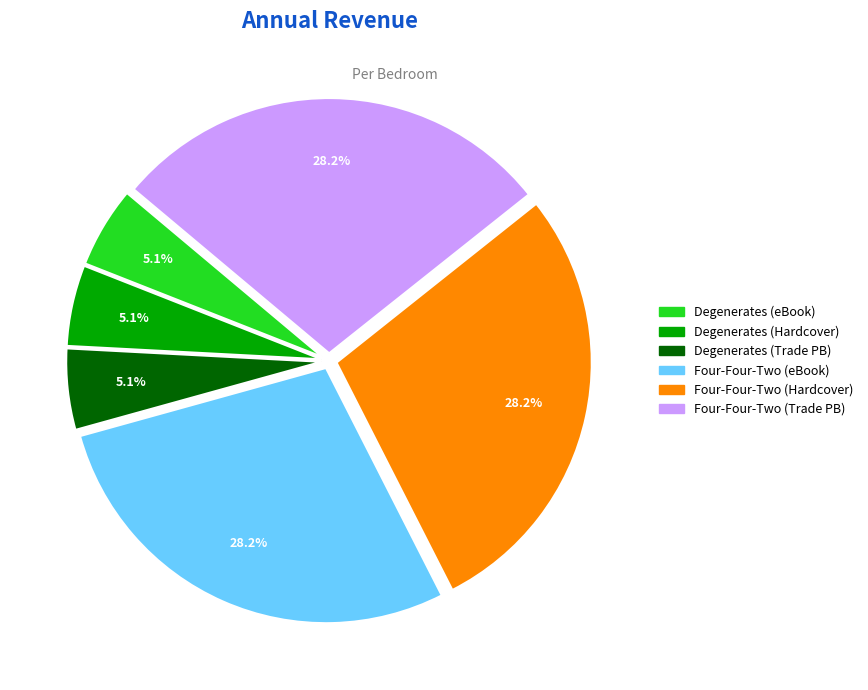

Do Four-Four-Two (eBook) and Four-Four-Two (Trade PB) together represent more than half of the pie?

Yes